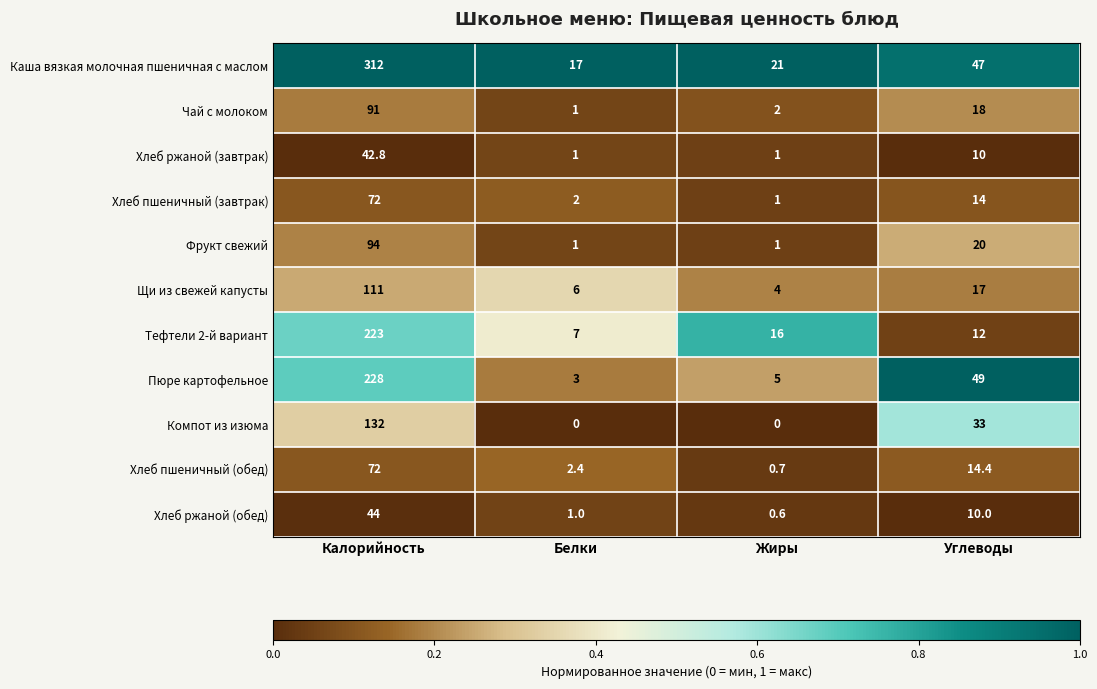

Which series has the widest spread of values?

Каша вязкая молочная пшеничная с маслом